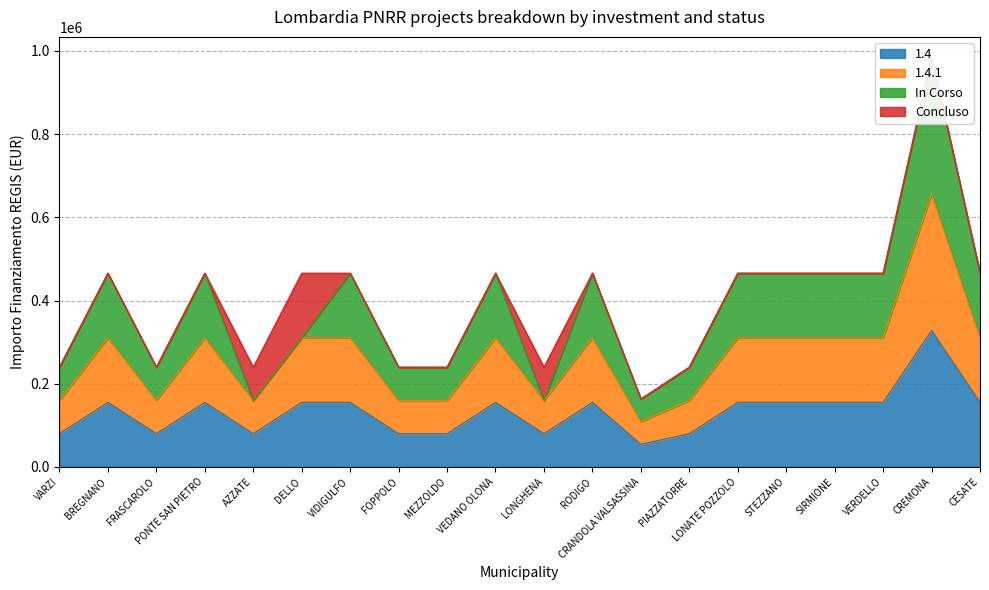

What is the lowest value of the 1.4 series?

54412